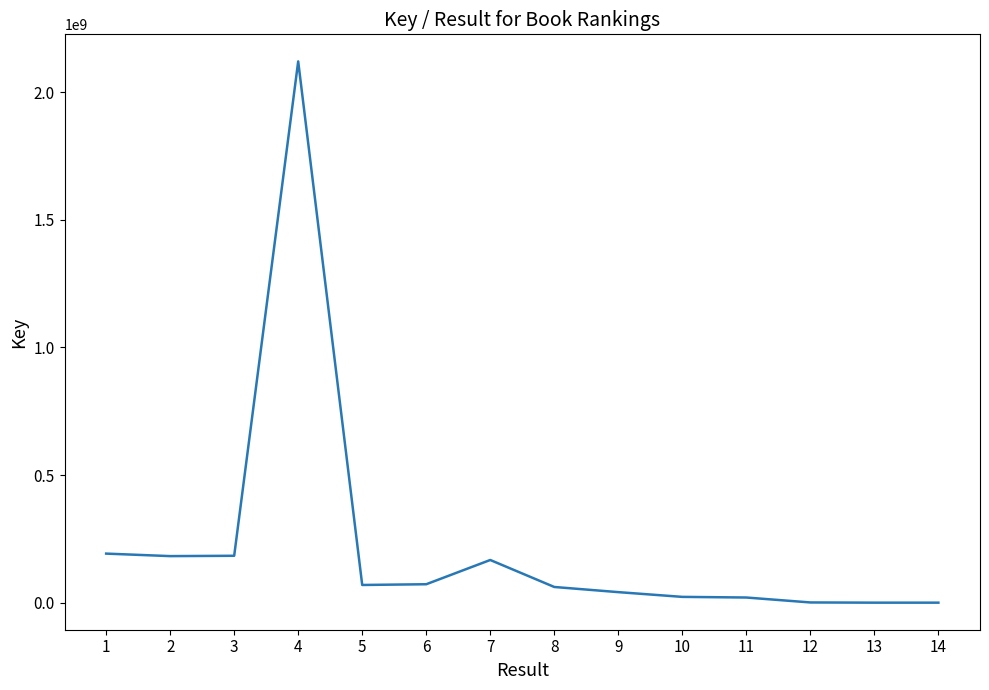

Does the chart have visible grid lines?

No